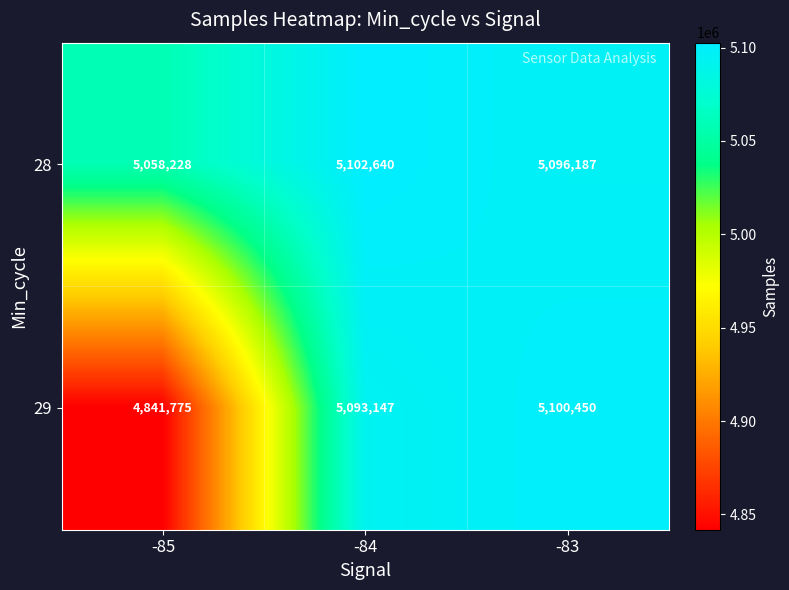

How many categories are shown in the chart?

3